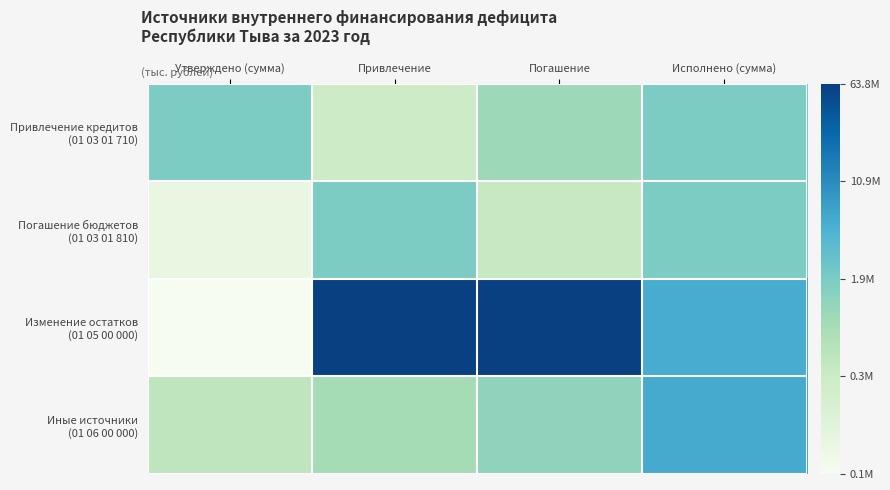

What is the minimum value shown in the chart?

10.9